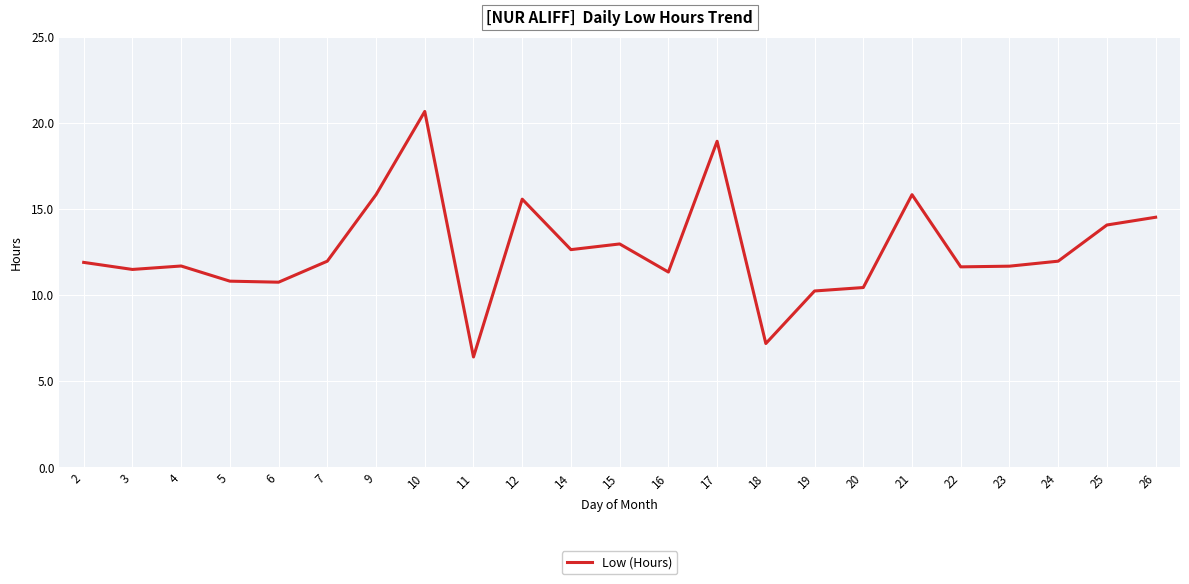

The chart shows a value of 15.8 at 21. True or false?

True